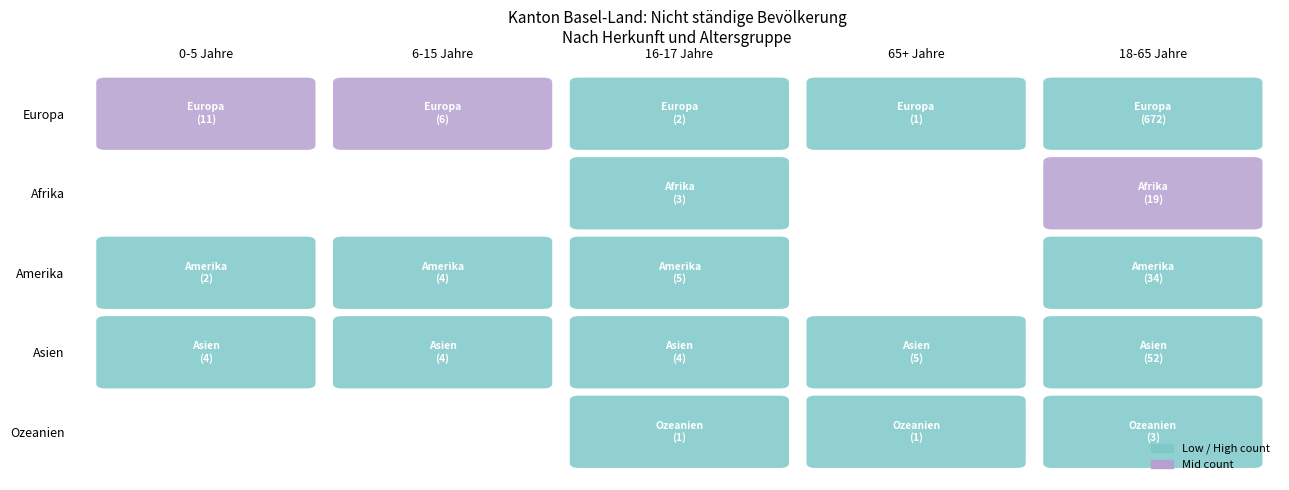

What is the total value across all series at 3?

7